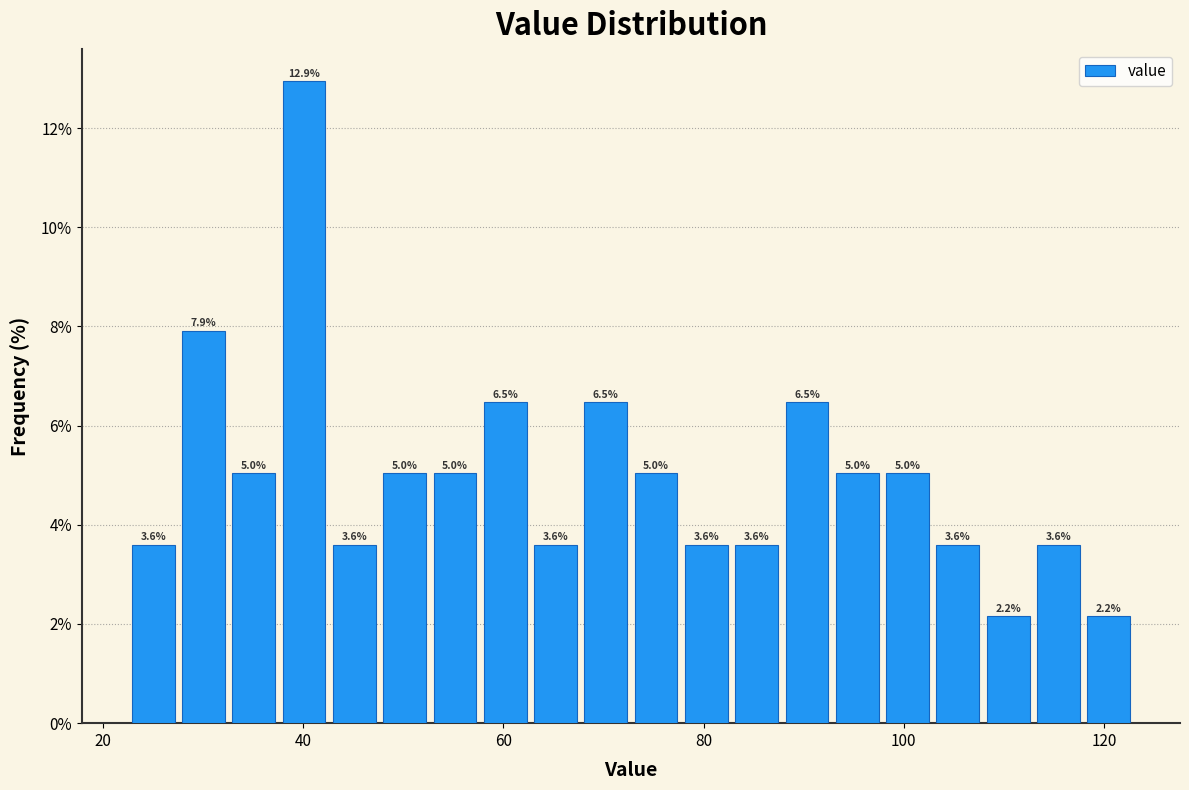

Read against the x-axis, roughly where is the centre of the tallest bar?

40